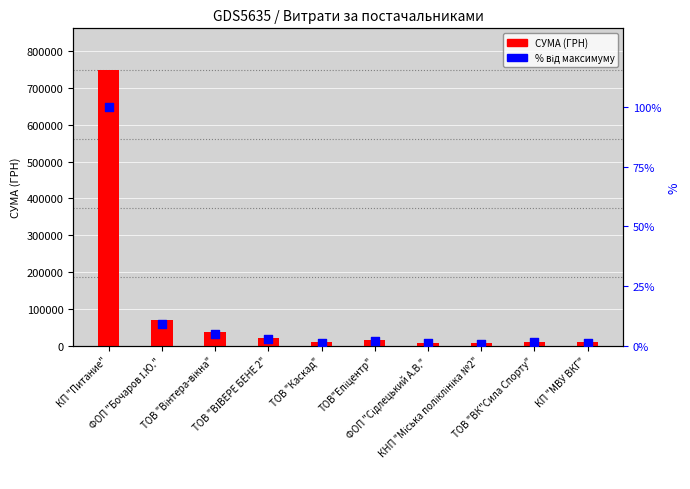

Which series has the largest total across all categories?

СУМА (ГРН)